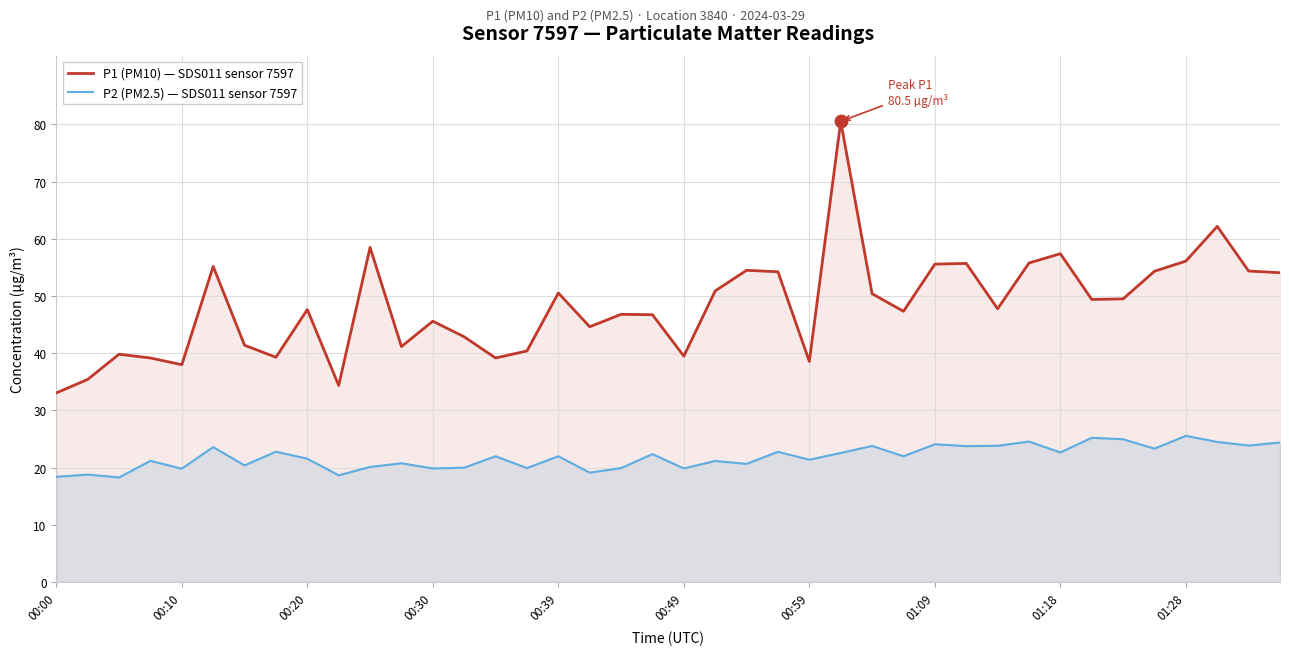

Which series reaches the maximum Y coordinate?

P1 (PM10) — SDS011 sensor 7597